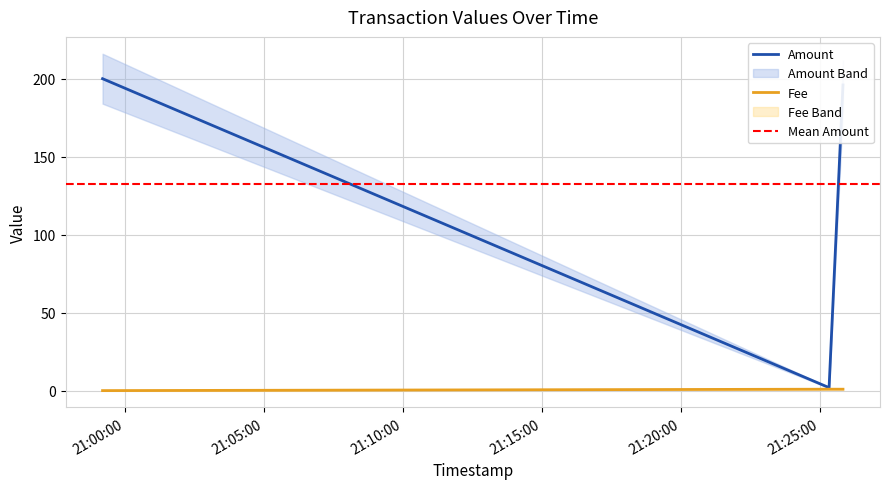

Which series has the largest range (max minus min)?

Amount